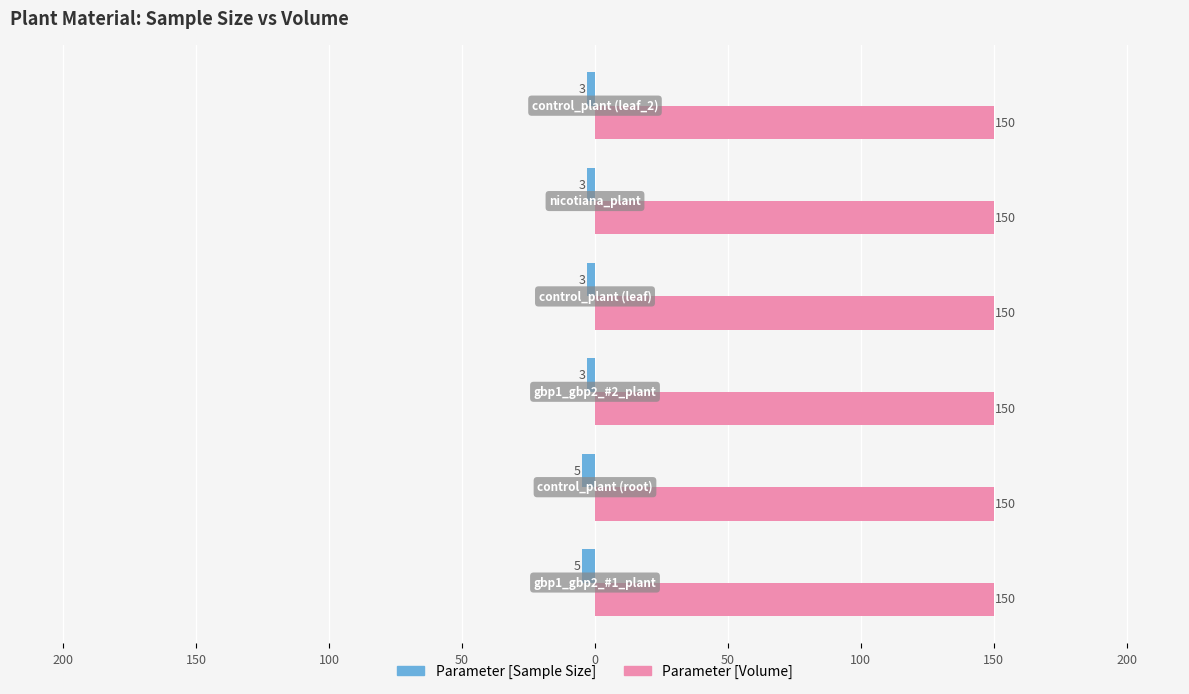

What are all the series names shown in the legend?

Parameter [Sample Size], Parameter [Volume]